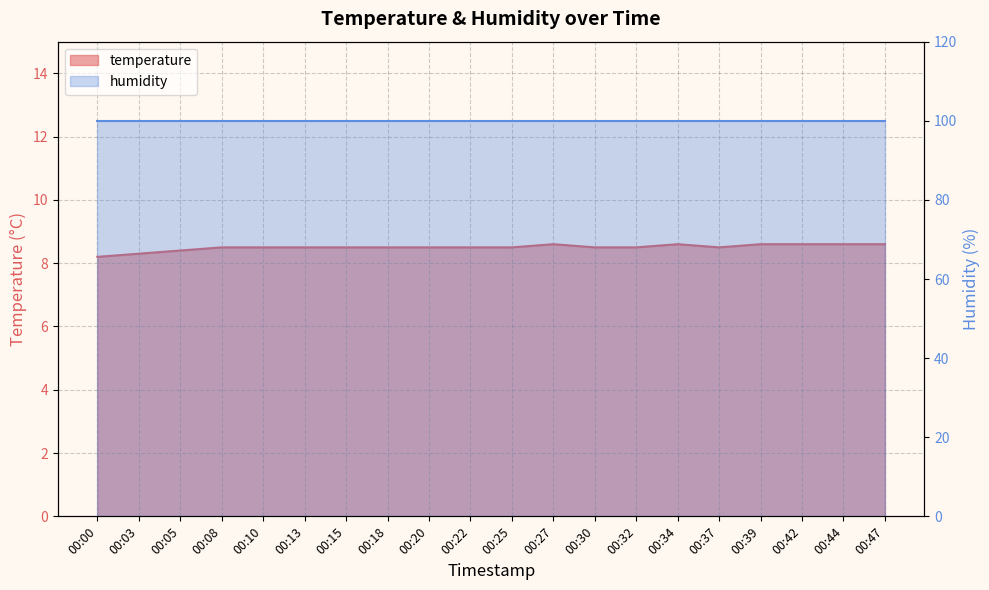

Rank the categories by value from lowest to highest.

00:00, 00:03, 00:05, 00:08, 00:10, 00:13, 00:15, 00:18, 00:20, 00:22, 00:25, 00:30, 00:32, 00:37, 00:27, 00:34, 00:39, 00:42, 00:44, 00:47